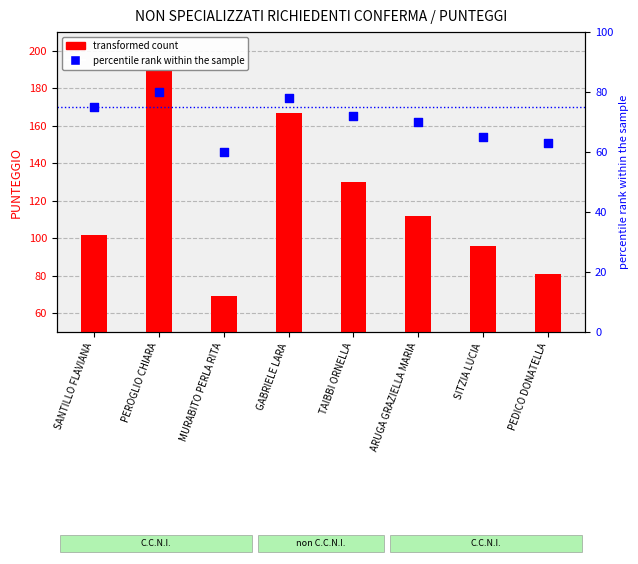

Which series has the largest Y range (max minus min)?

transformed count